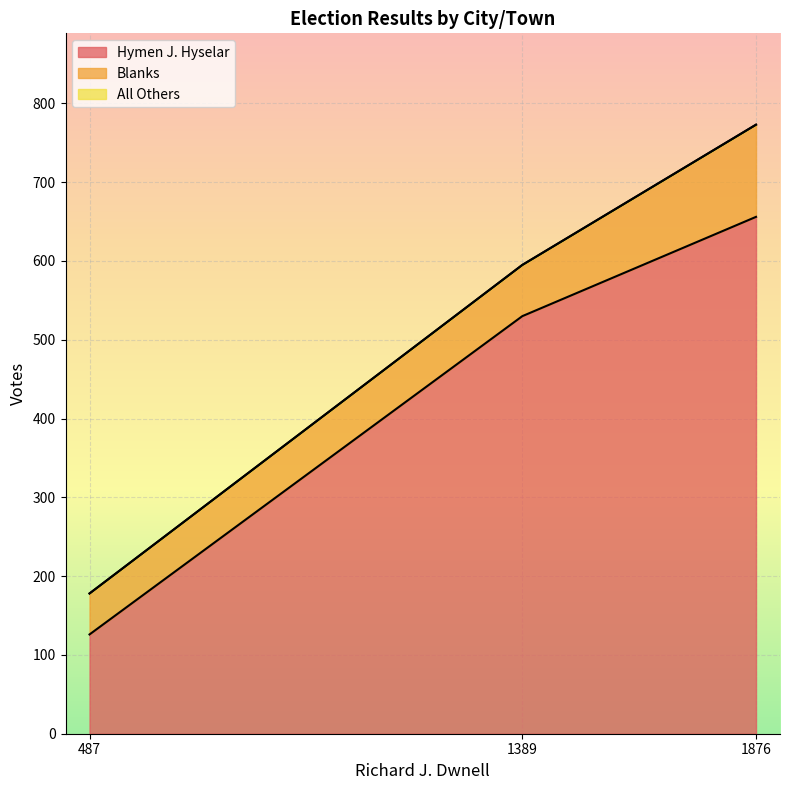

How many distinct data groups are displayed?

3